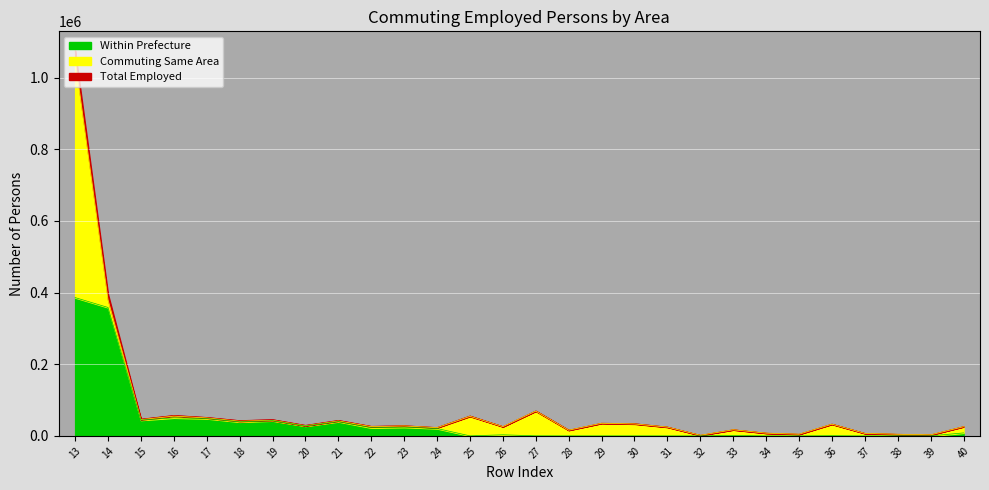

Which label corresponds to the largest value in the chart?

13